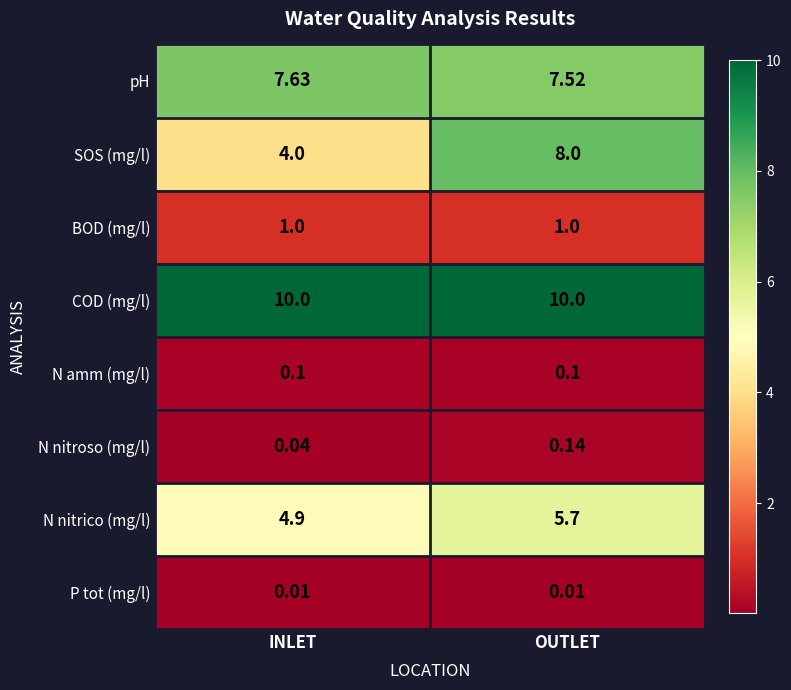

Is the value of pH at OUTLET greater than the value of N amm (mg/l) at INLET?

Yes